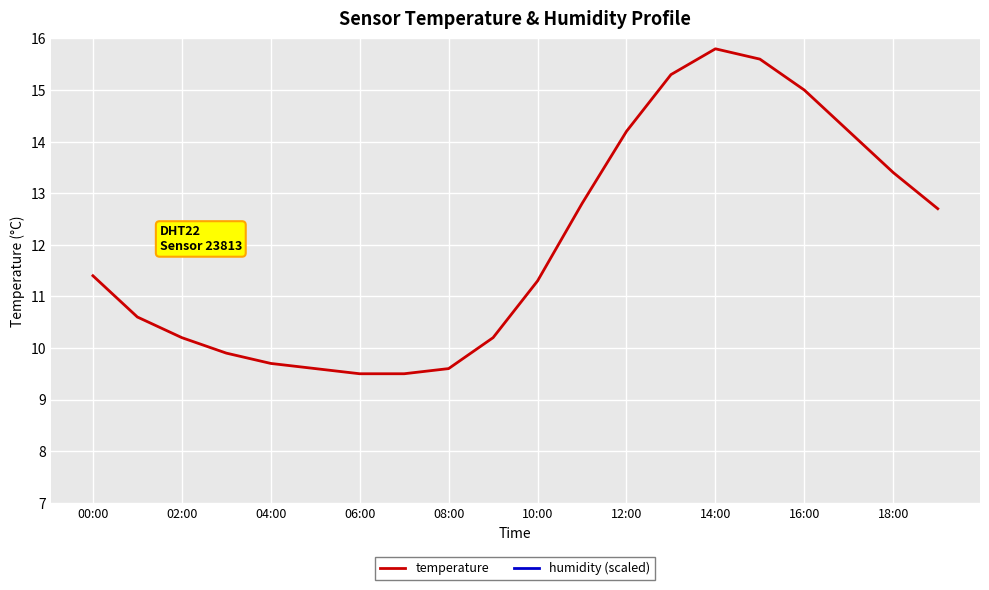

The temperature series shows 11.4 at 00:00. True or false?

True